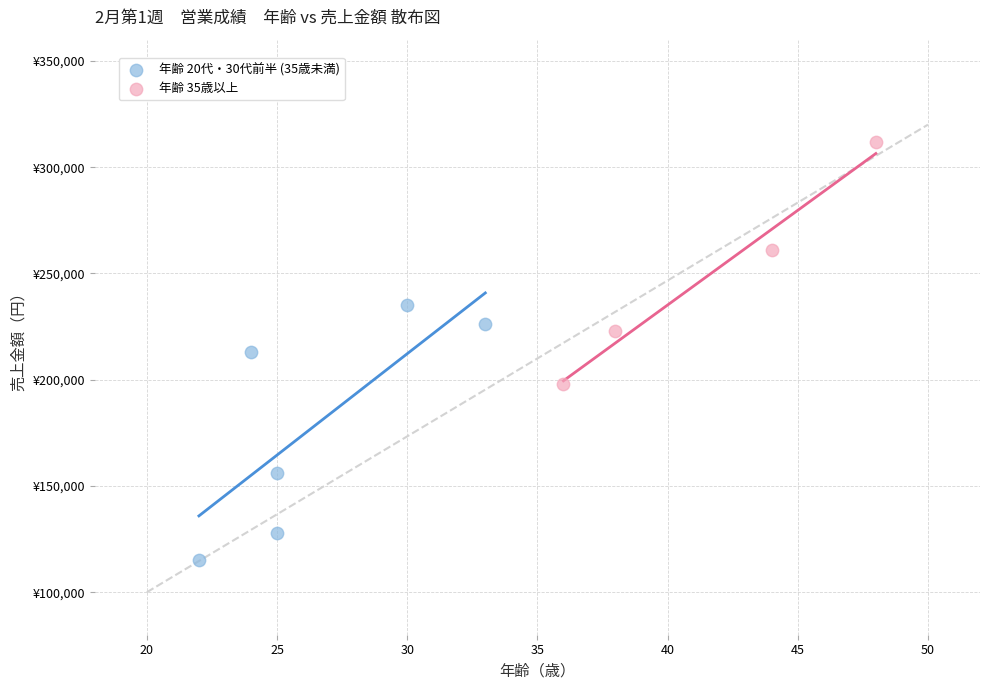

Which series has the largest Y range (max minus min)?

年齢 20代・30代前半 (35歳未満)